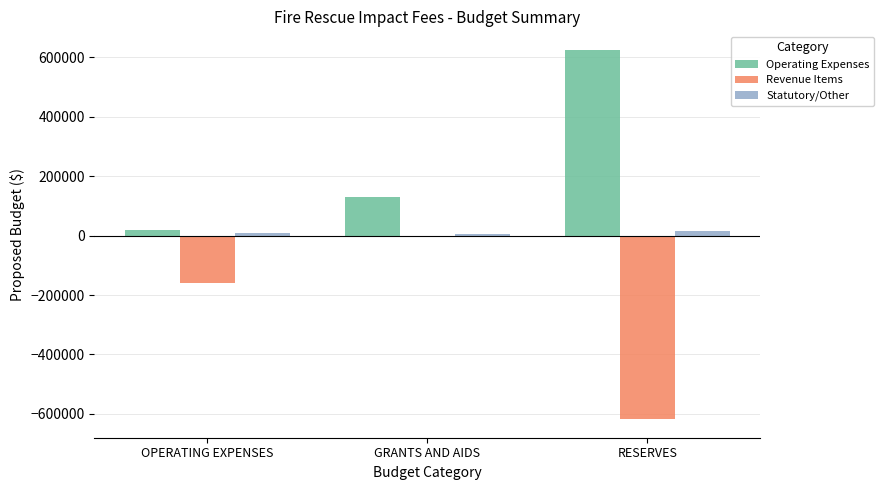

Is the value of Revenue Items at RESERVES greater than the value of Operating Expenses at GRANTS AND AIDS?

No